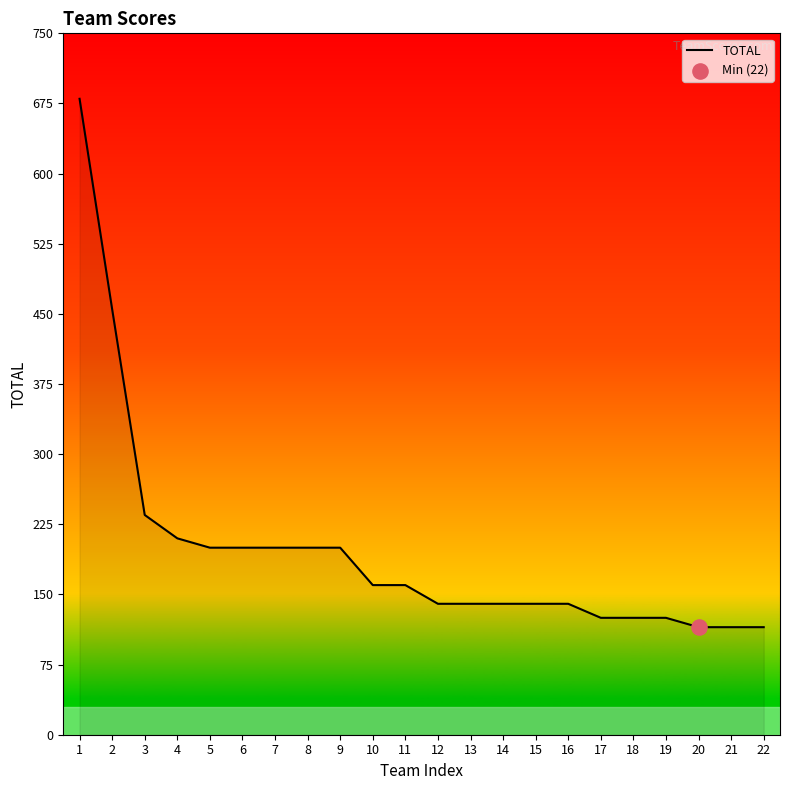

Which has a higher value, 7 or 11?

7